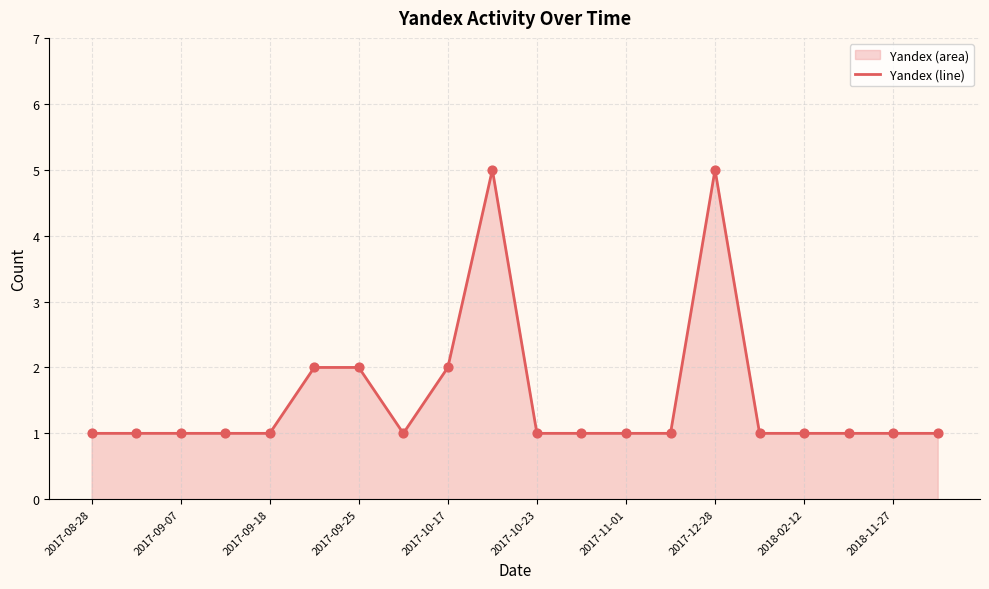

What is the difference between the maximum and minimum values?

4